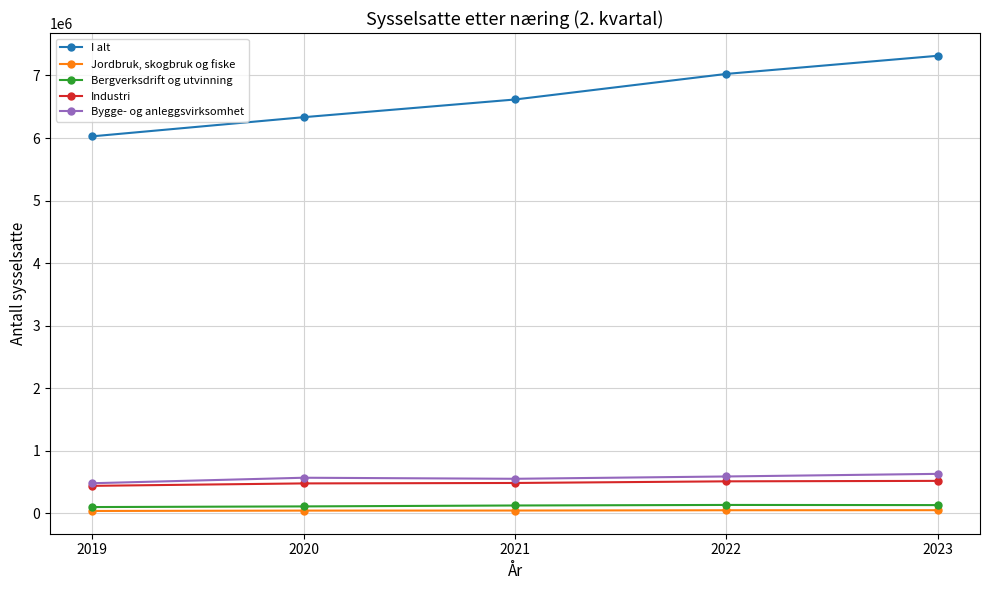

True or false: I alt has more than 2 interior local peaks.

False